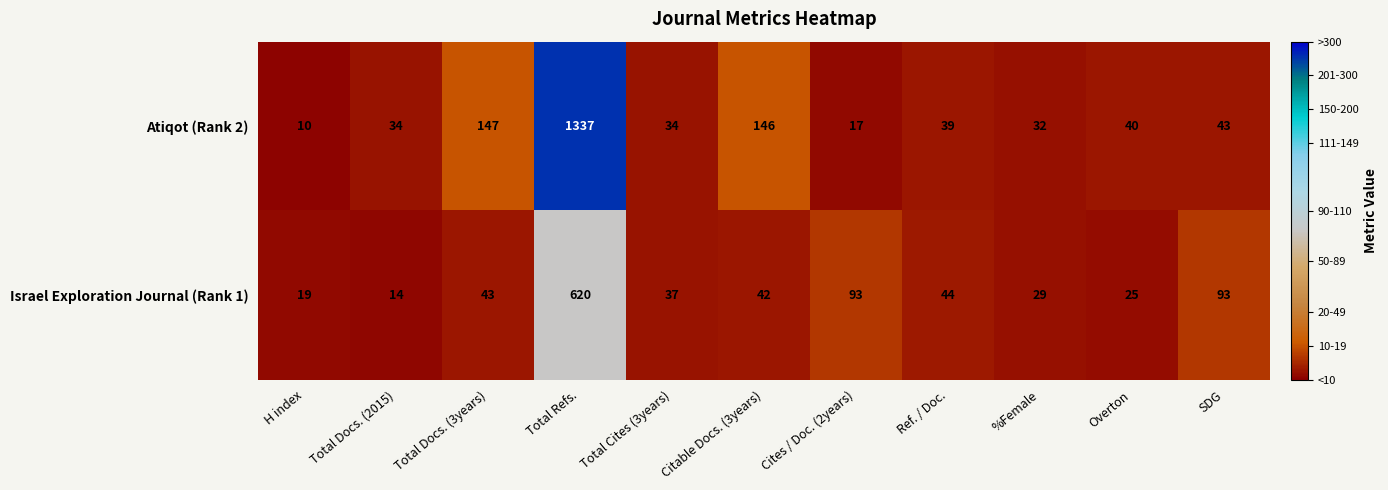

What is the average value of the Atiqot (Rank 2) series?

171